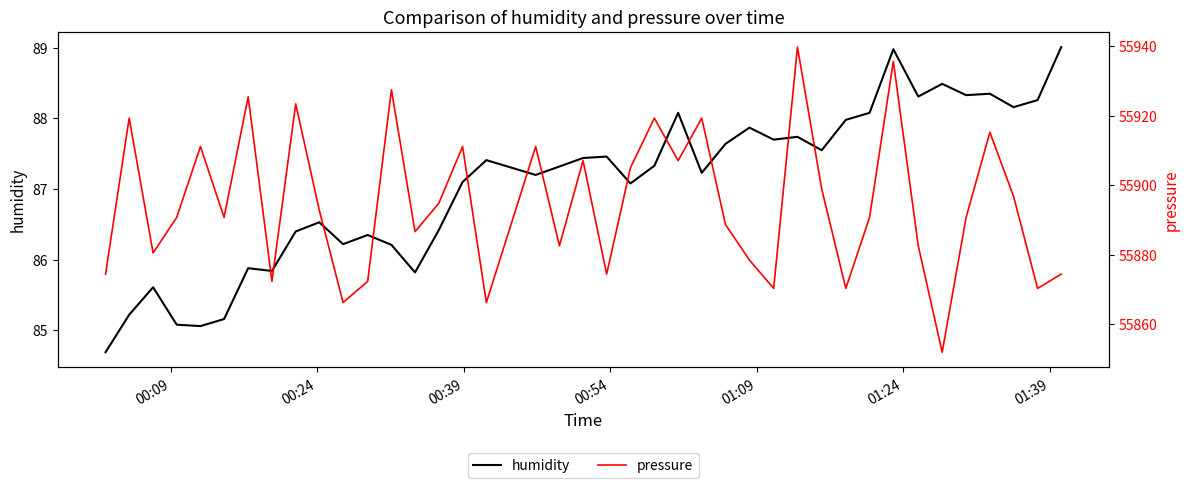

What is the average value of the pressure series?

55894.7